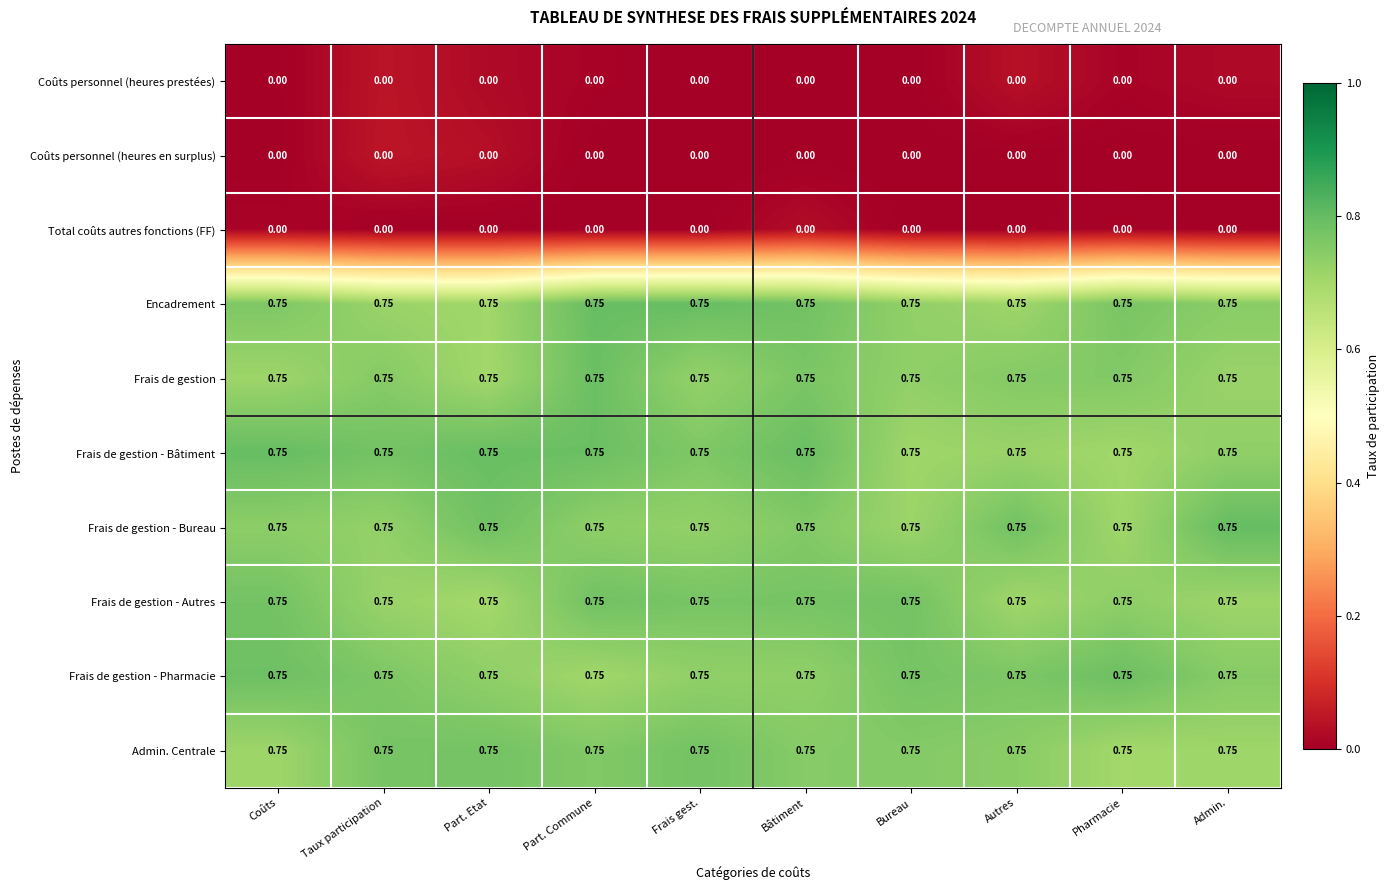

How many categories are shown in the chart?

10